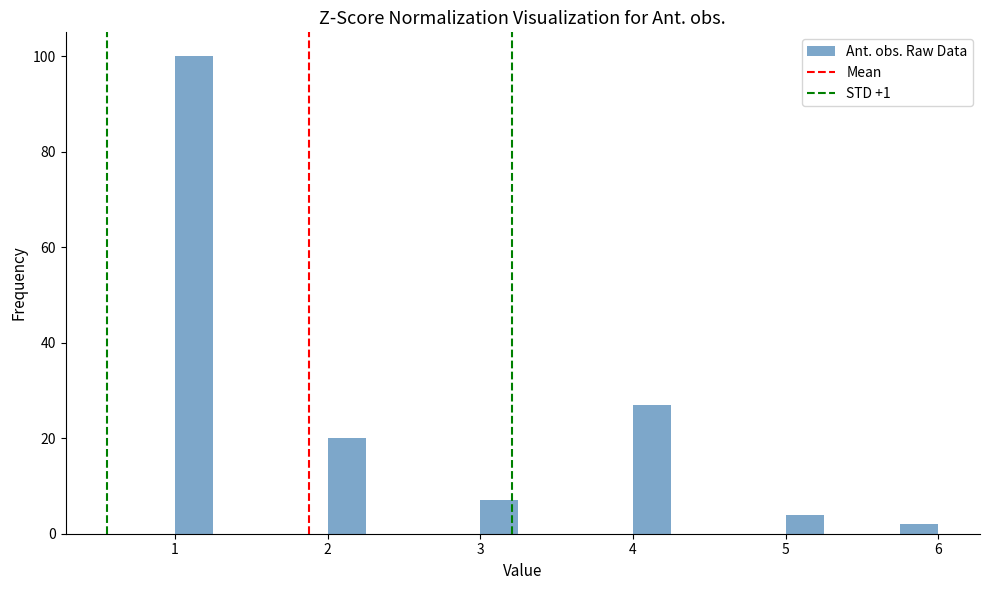

Around what value on the x-axis is the tallest bar? Give the approximate position of its centre, as read against the axis.

1.1